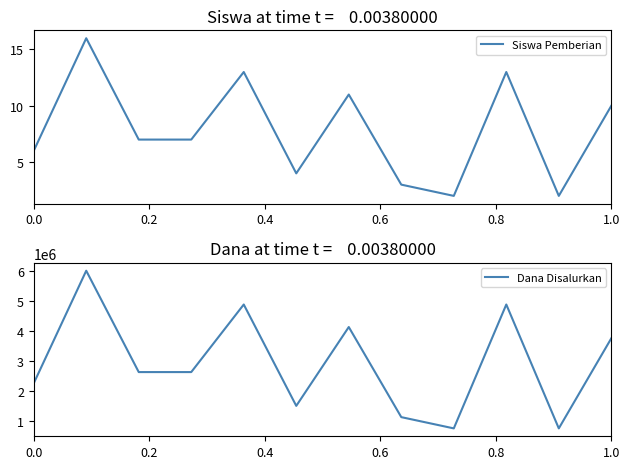

At how many categories does at least one series exceed 5084902?

1